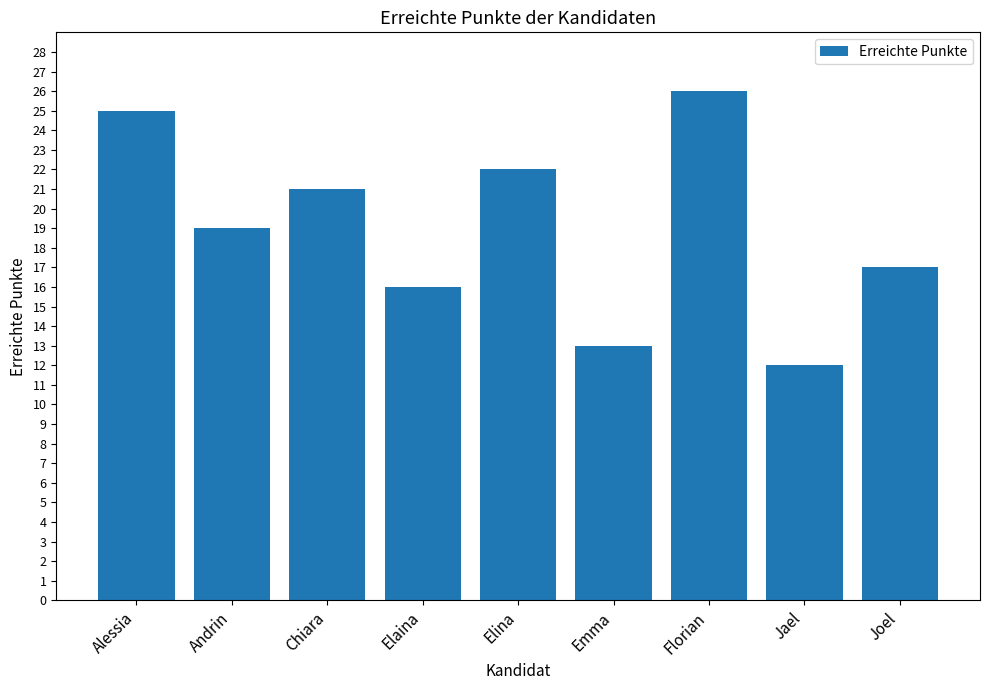

True or false: the data shows 36 at Elina.

False